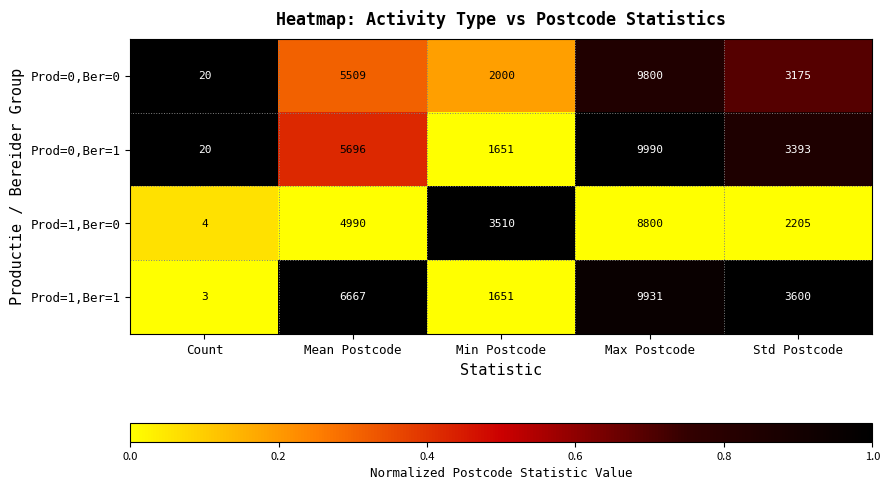

Reading left to right, transcribe all the data shown in this chart.

Prod=0,Ber=0: Count=20	Mean Postcode=5509	Min Postcode=2000	Max Postcode=9800	Std Postcode=3175
Prod=0,Ber=1: Count=20	Mean Postcode=5696	Min Postcode=1651	Max Postcode=9990	Std Postcode=3393
Prod=1,Ber=0: Count=4	Mean Postcode=4990	Min Postcode=3510	Max Postcode=8800	Std Postcode=2205
Prod=1,Ber=1: Count=3	Mean Postcode=6667	Min Postcode=1651	Max Postcode=9931	Std Postcode=3600